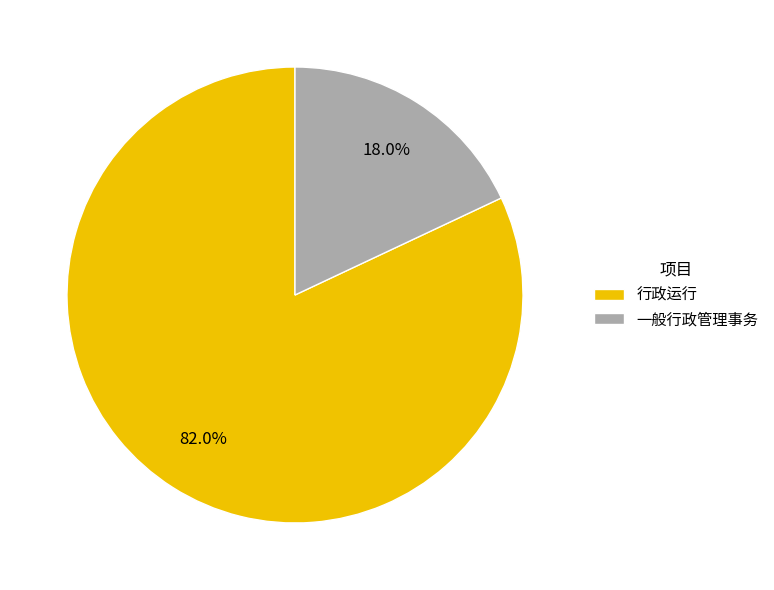

Does 一般行政管理事务 represent more than half of the total?

No